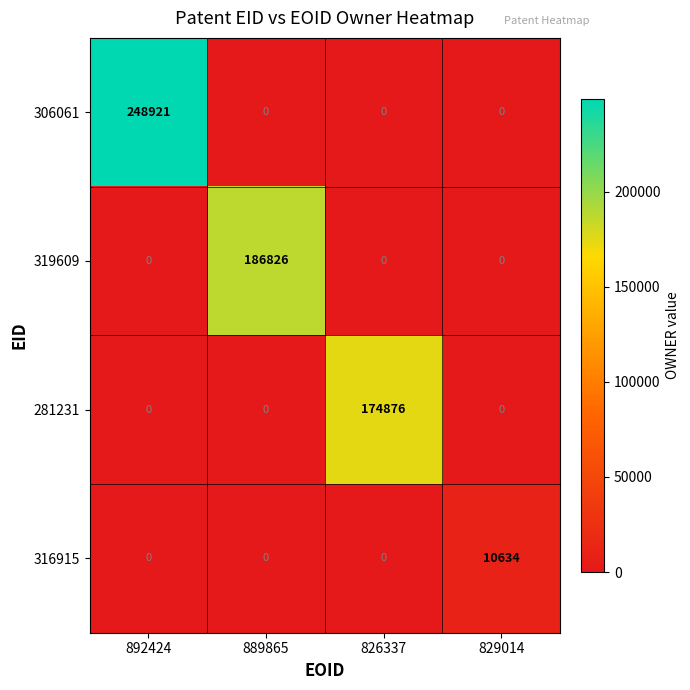

What is the spread (max minus min) of values at 889865?

186826